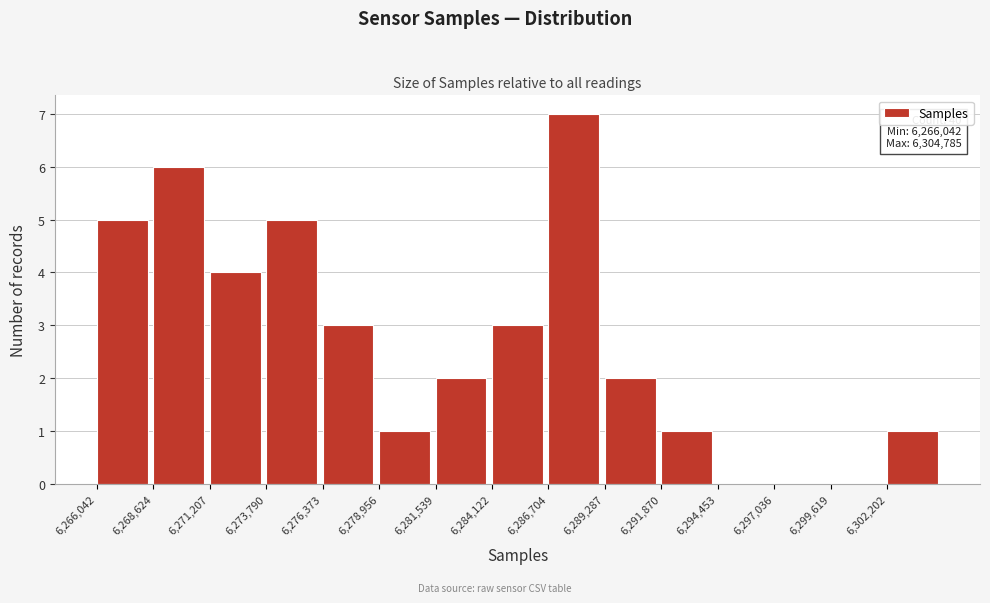

Which range on the x-axis has the tallest bar?

6286500 to 6289500